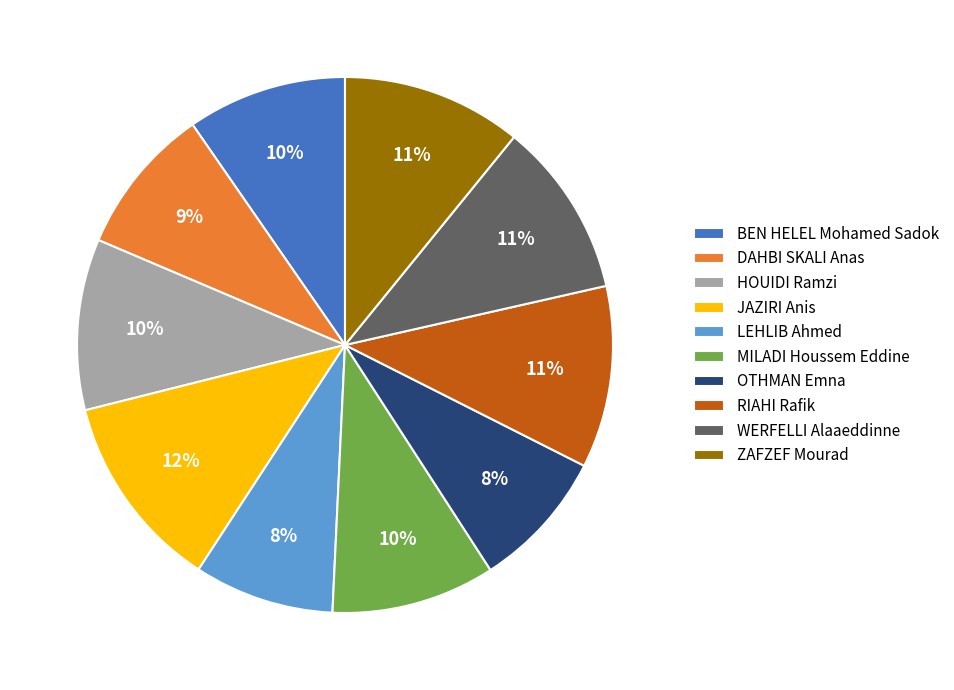

Does ZAFZEF Mourad represent more than half of the total?

No